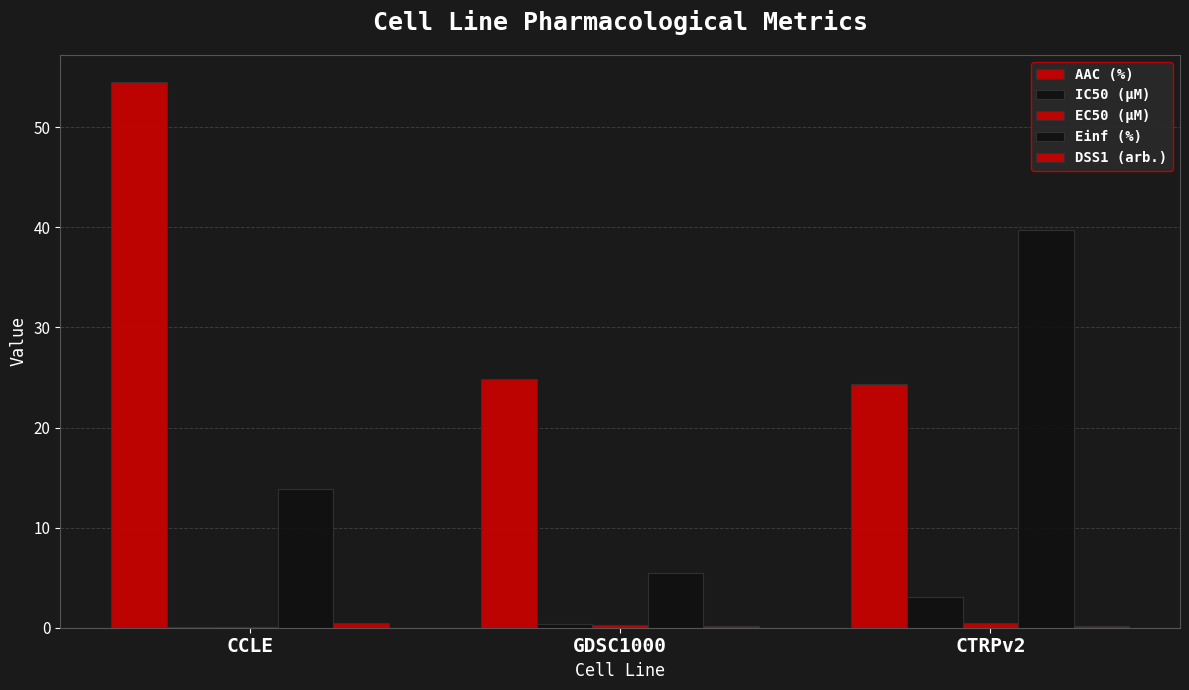

What position from the left is CTRPv2?

3